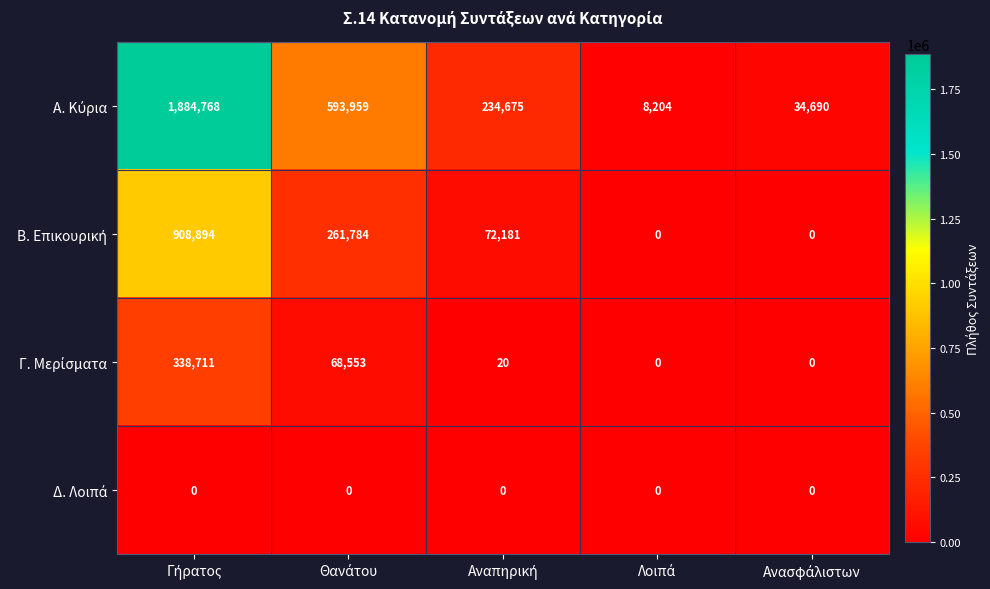

How many categories are shown in the chart?

5